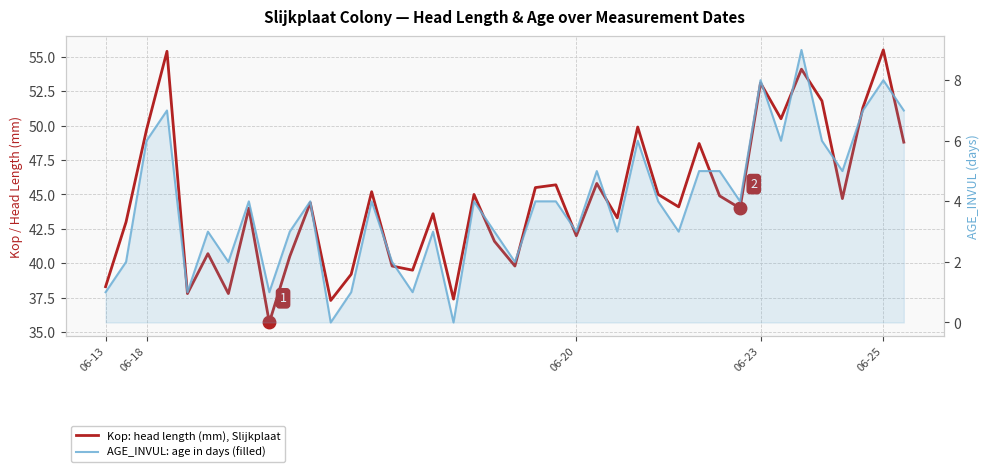

What is the label of the 25th point from the right?

15